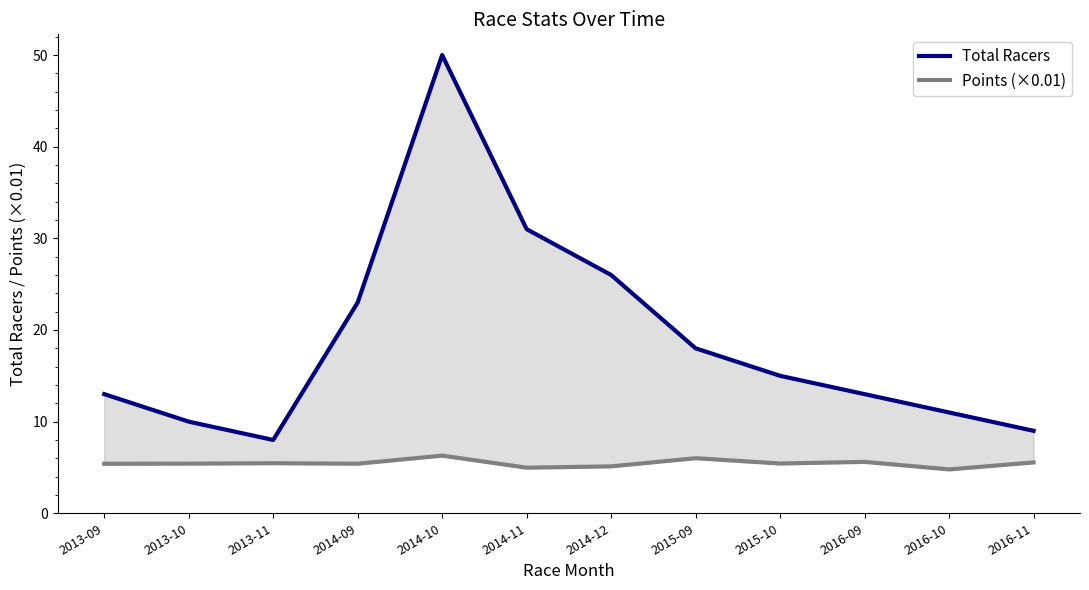

Rank the series by their maximum value, from lowest to highest.

Points (×0.01), Total Racers